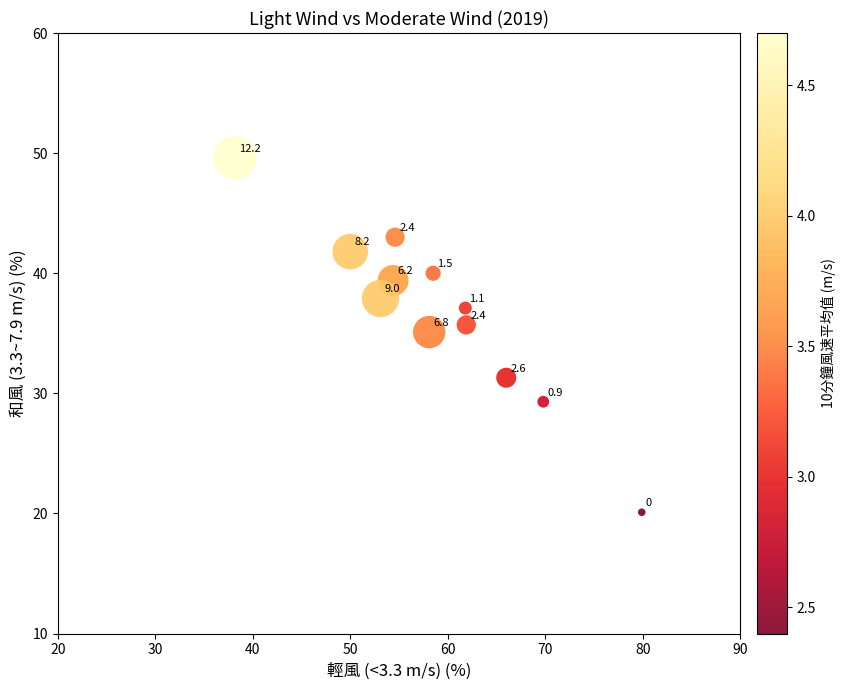

What Y value in the scatter plot is closest to 34?

35.1